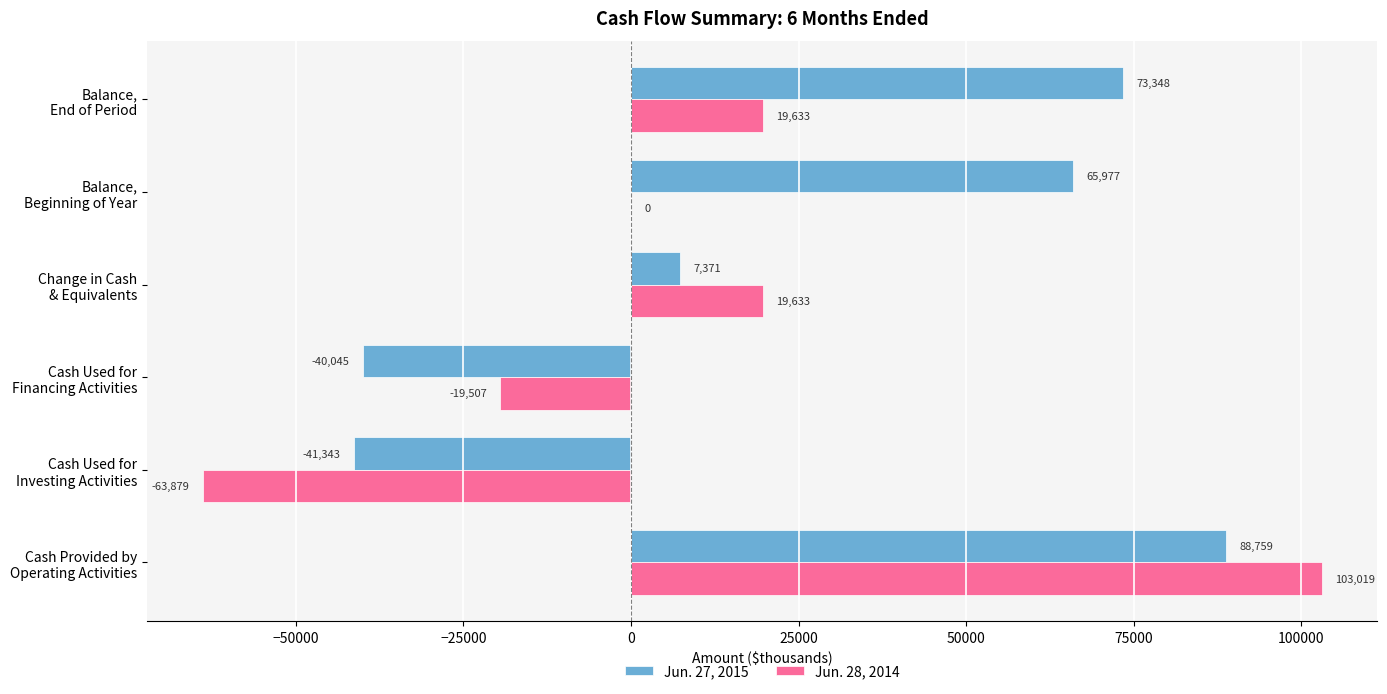

How many series are shown in this chart?

2